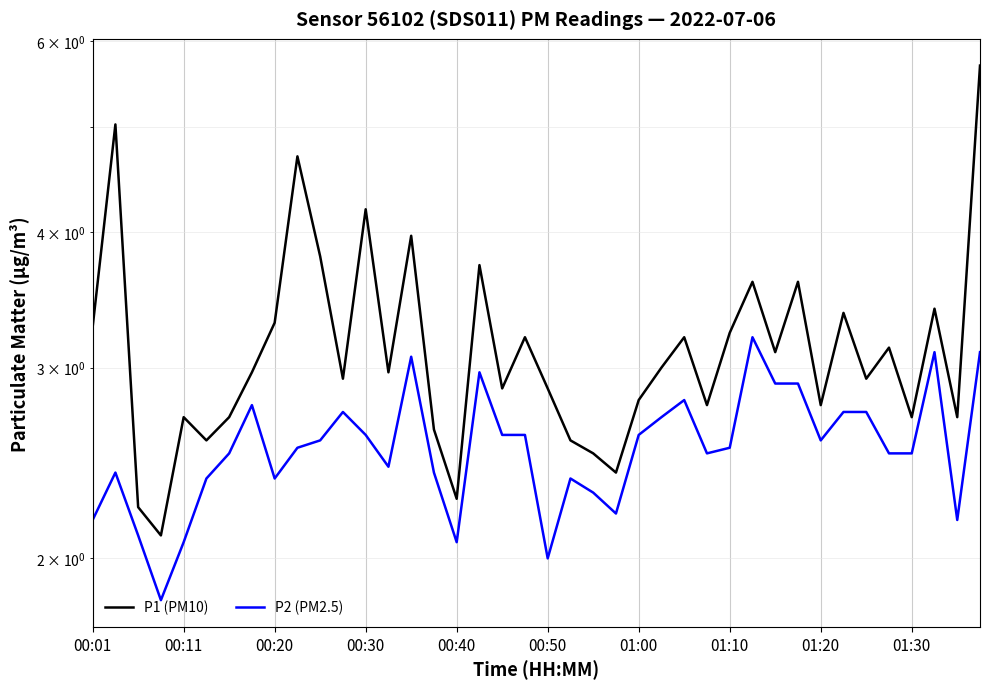

In P1 (PM10), how many points are lower than both neighbors (excluding endpoints)?

13